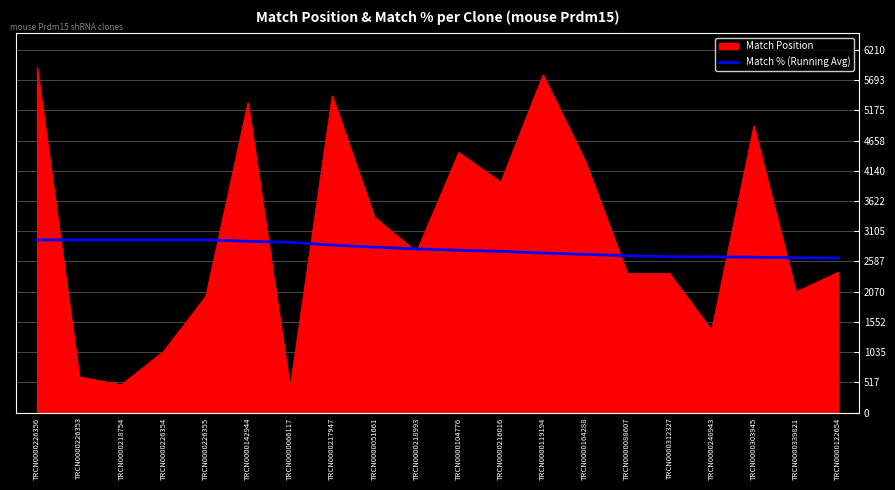

What is the difference between the highest and lowest values at TRCN0000303945?

2246.9